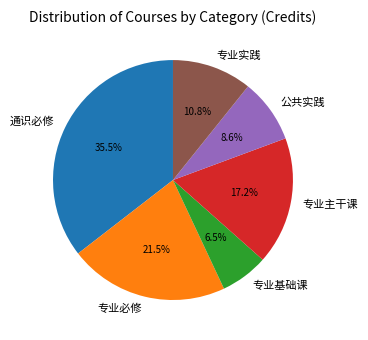

The 通识必修 slice represents 16% of the pie. True or false?

False